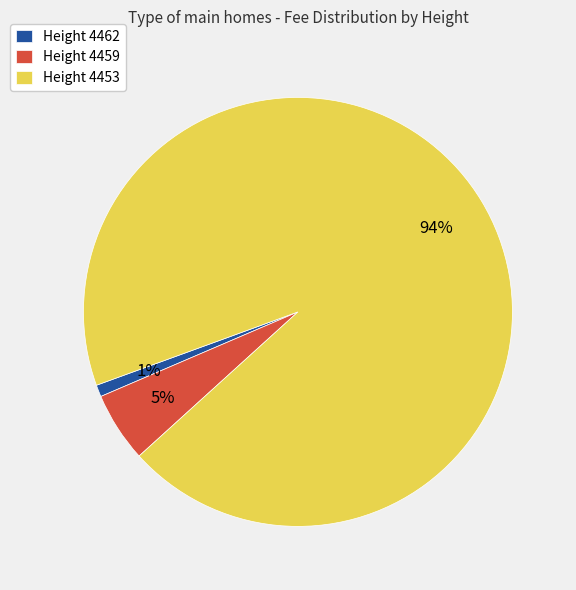

Count the number of slices in the pie.

3